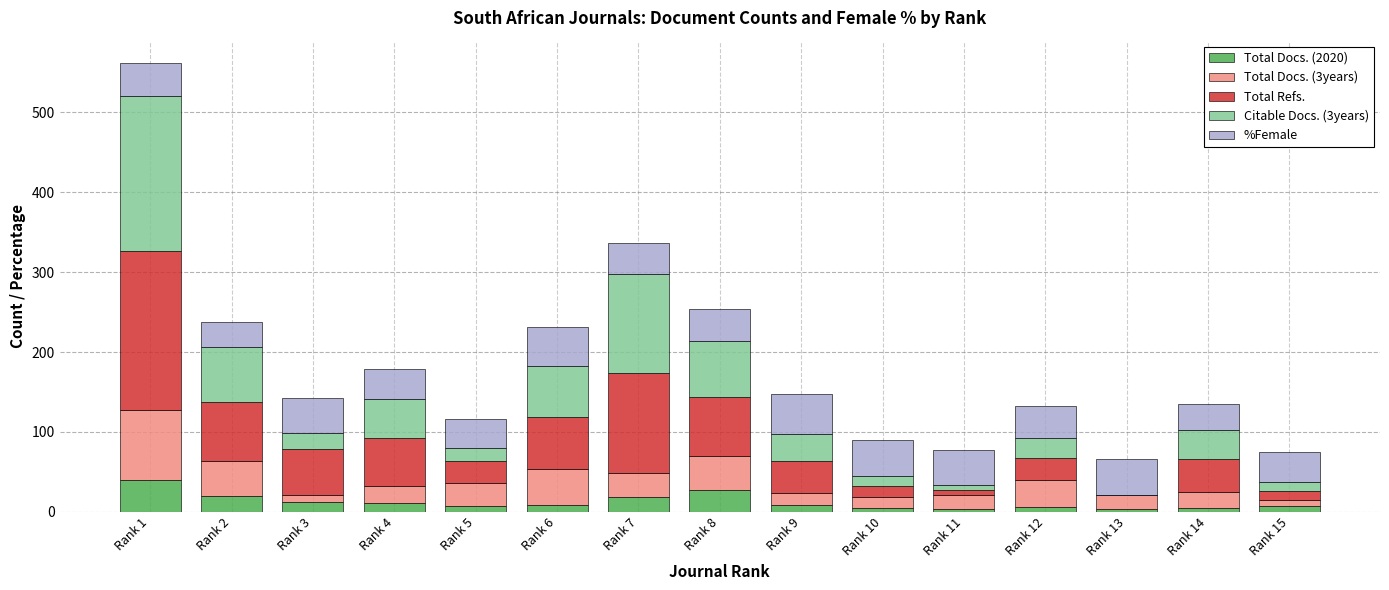

At which category is the sum across all series the highest?

Rank 1